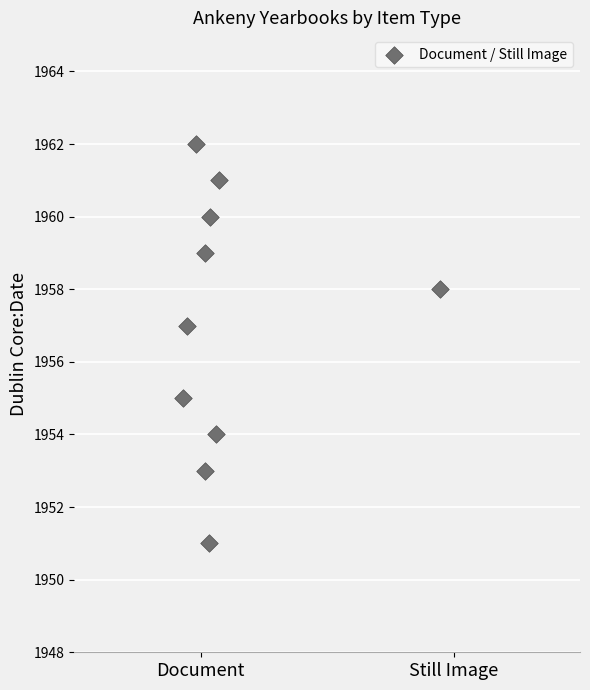

What is the average Y value?

1957